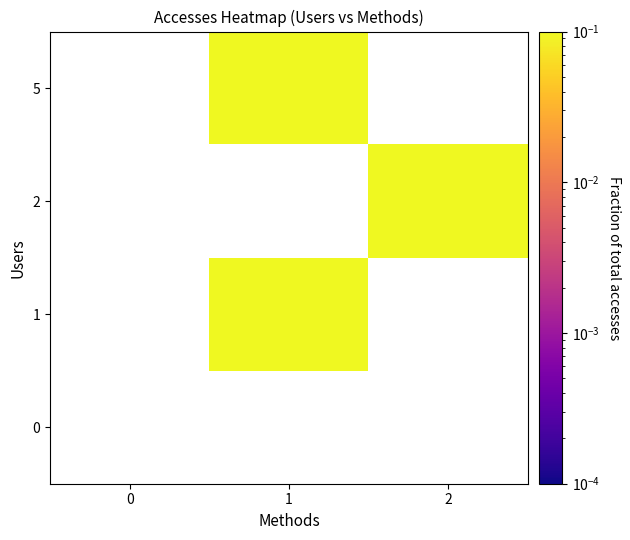

How many distinct data groups are displayed?

4